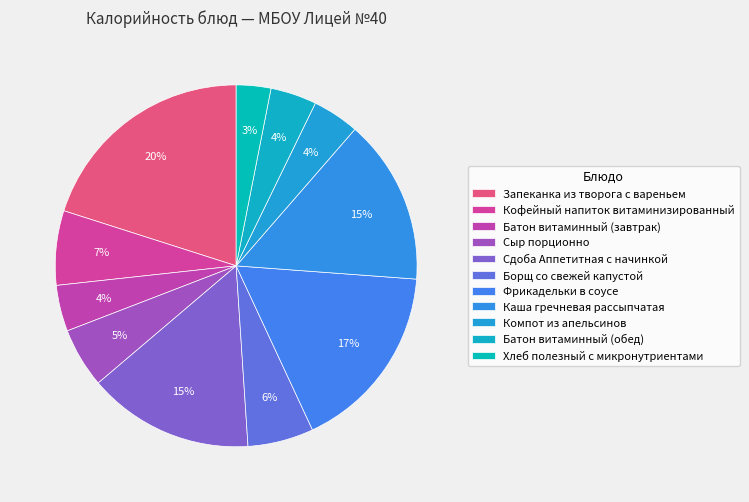

Count the number of slices in the pie.

11